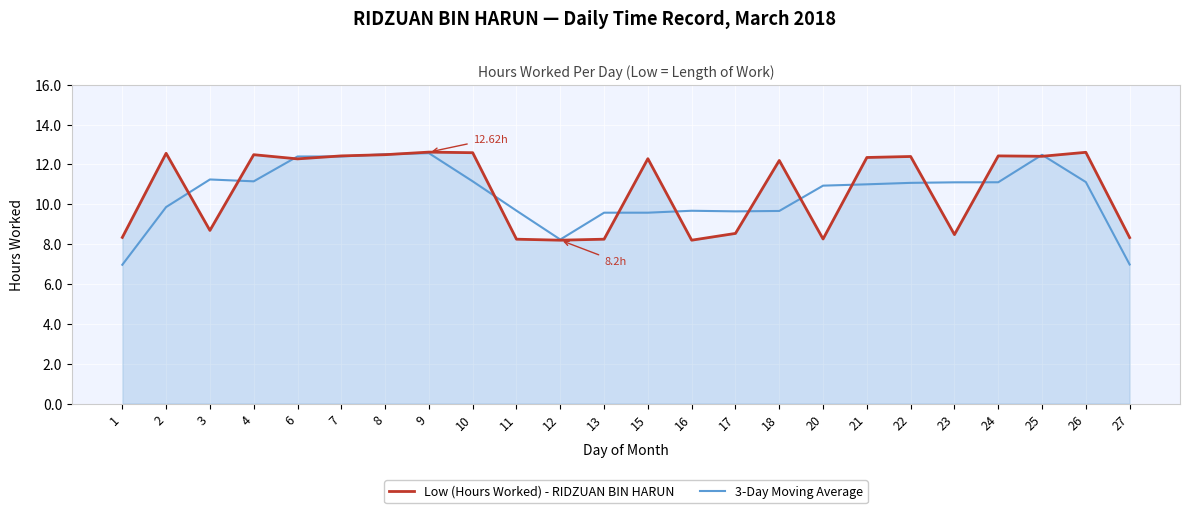

Between 20 and 22, which series saw the biggest shift?

Low (Hours Worked) - RIDZUAN BIN HARUN